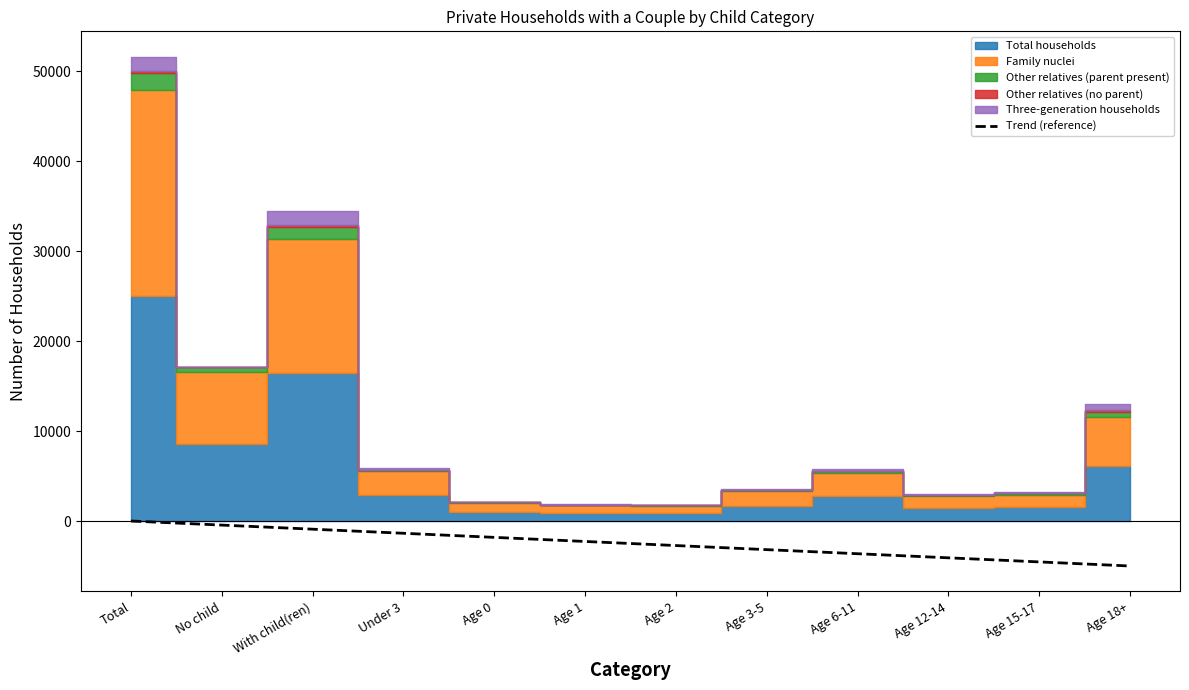

How many values exceed -2272?

5